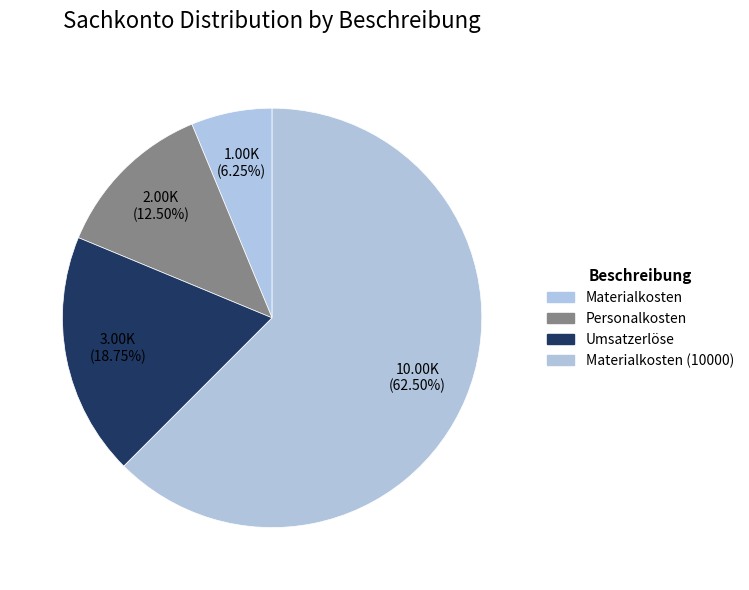

How many slices are in this pie chart?

4